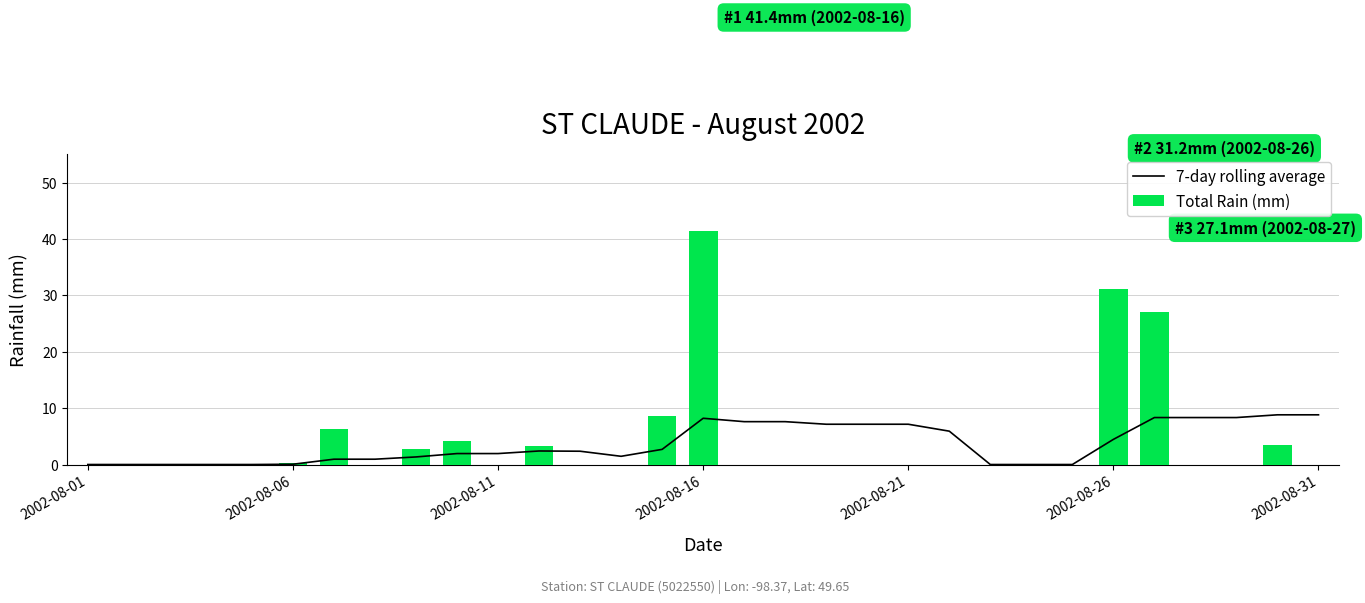

The Total Rain (mm) series shows -14.7 at 2002-08-21. True or false?

False